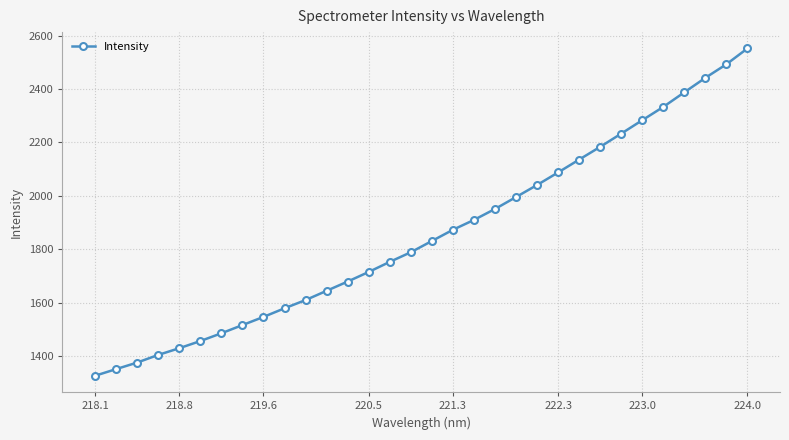

What is the difference between the maximum and minimum values?

1225.8